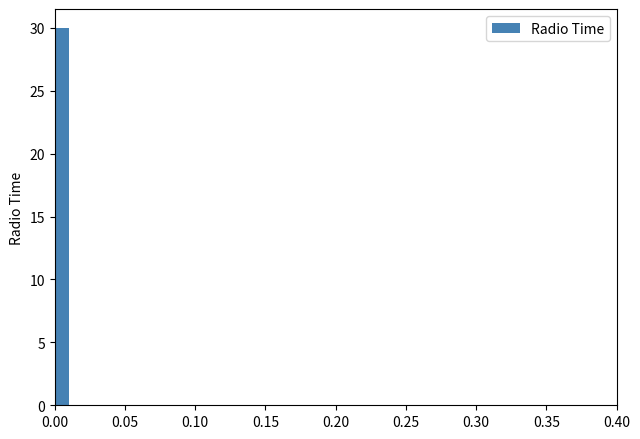

Around what value on the x-axis is the tallest bar? Give the approximate position of its centre, as read against the axis.

0.005